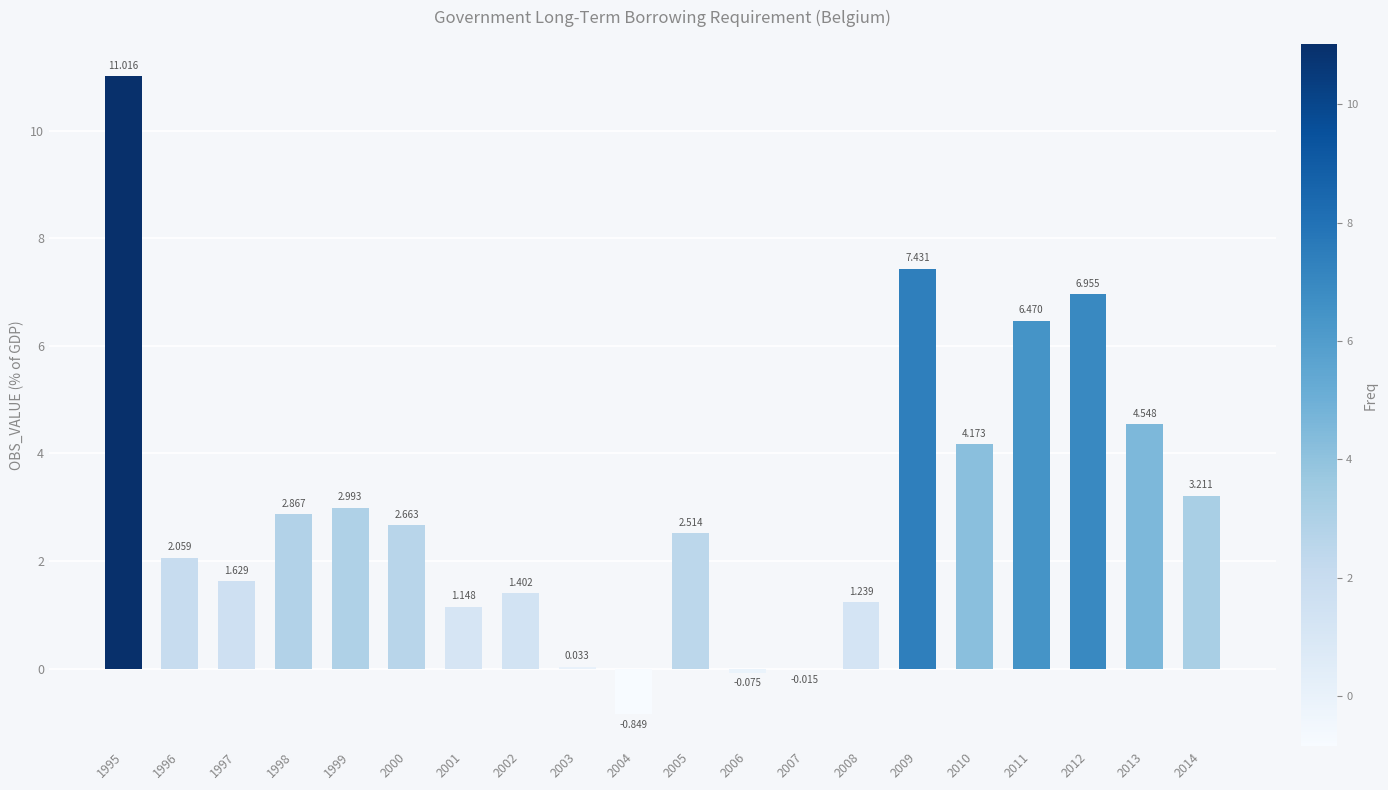

Between 2014 and 2007, which is larger?

2014